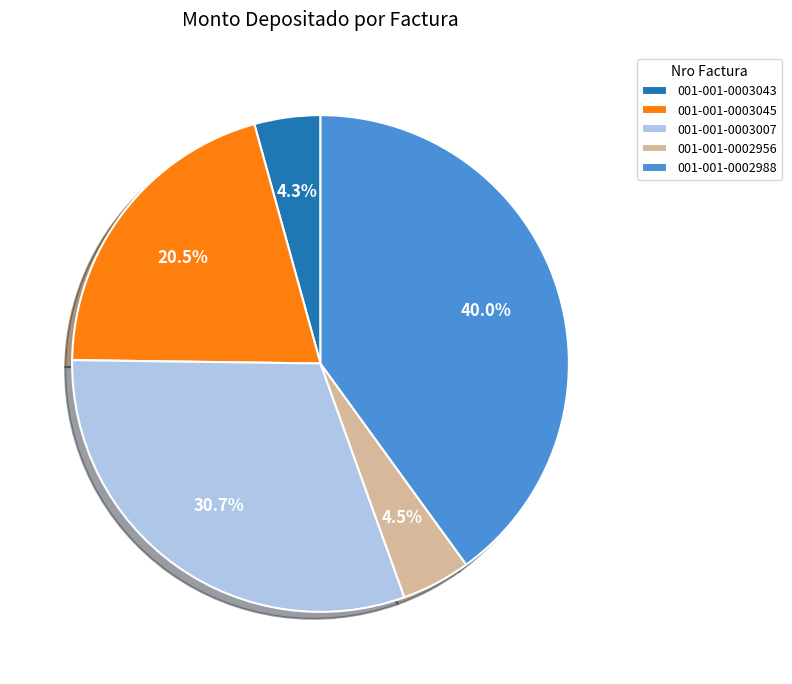

Which slice is the largest?

001-001-0002988